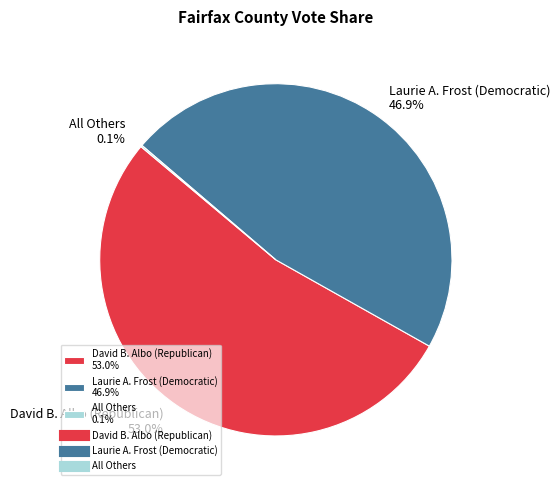

Does any single category account for the majority?

Yes